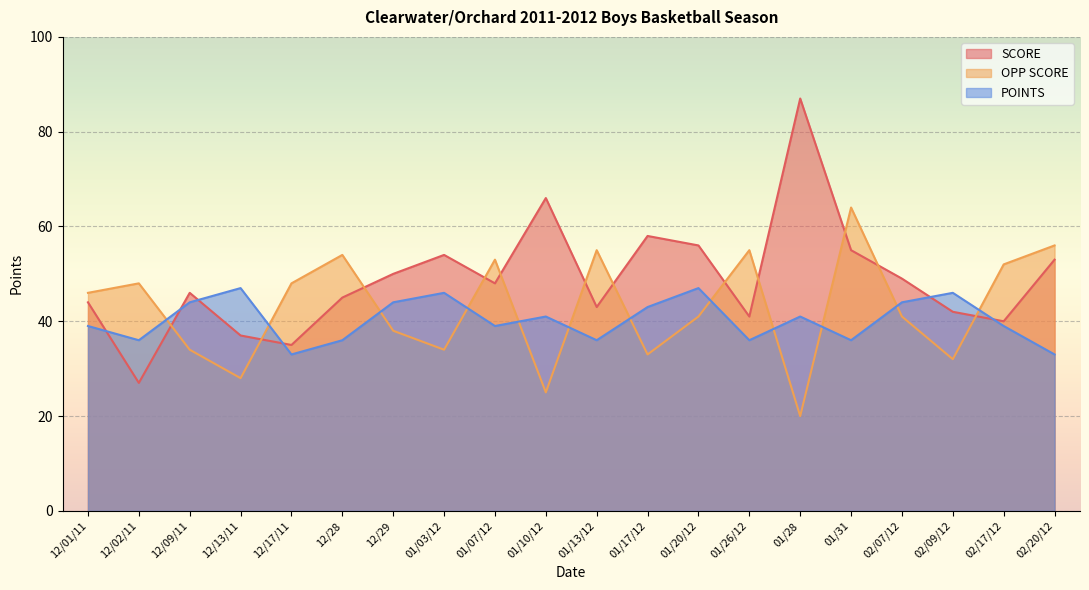

Rank the series by their average value, from highest to lowest.

SCORE, OPP SCORE, POINTS